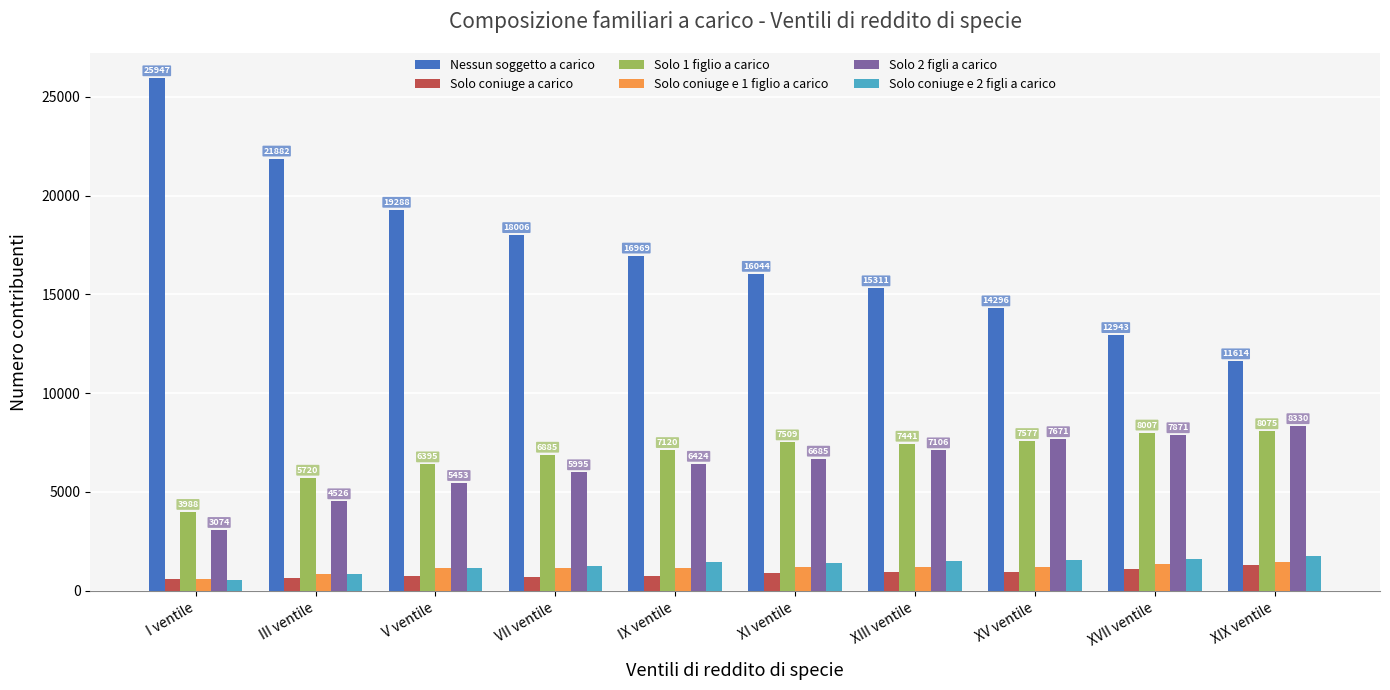

Which series has the widest spread of values?

Nessun soggetto a carico